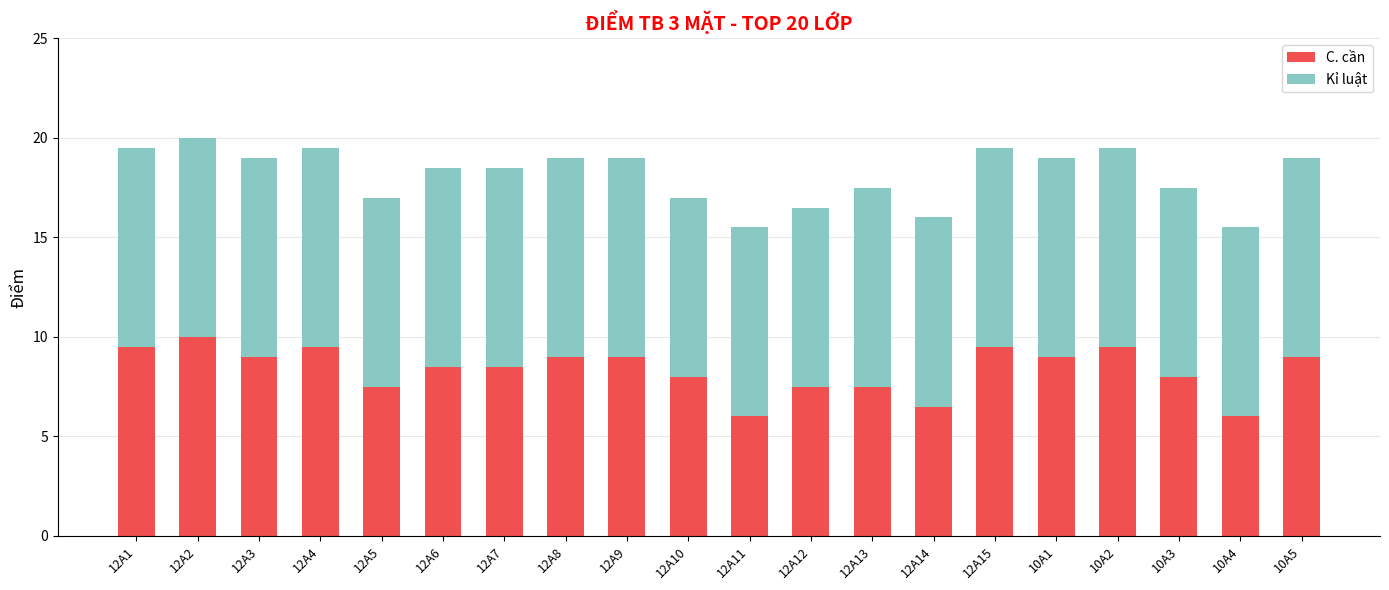

Count the number of categories in the chart.

20